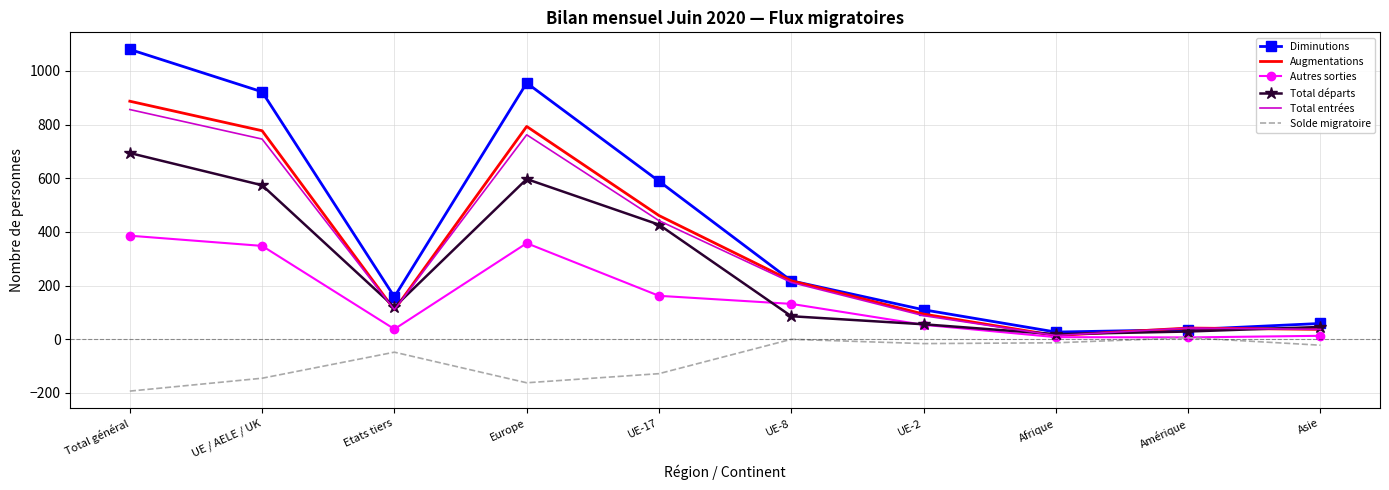

At which label does Autres sorties first exceed 132?

Total général